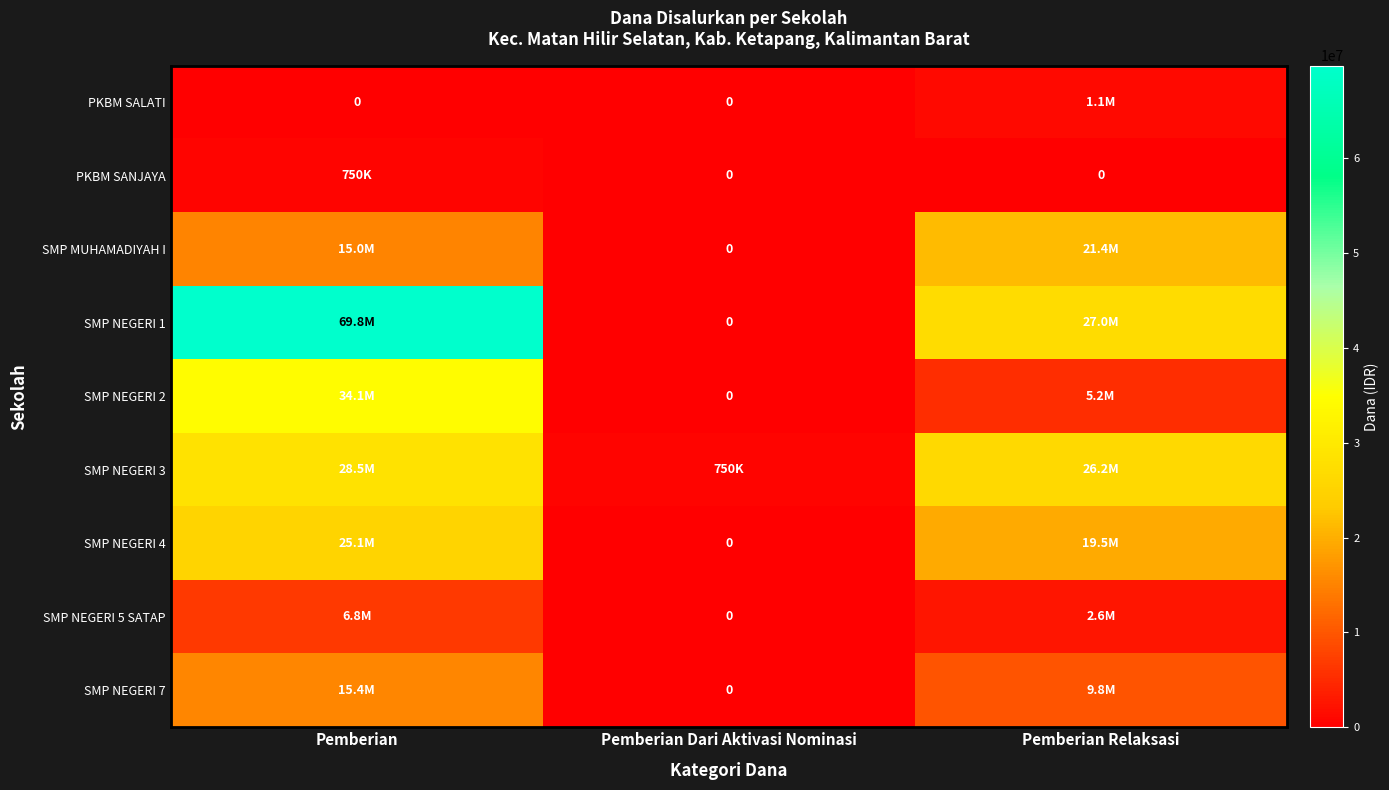

True or false: SMP MUHAMADIYAH I has a value of 21375000 at Pemberian Relaksasi.

True